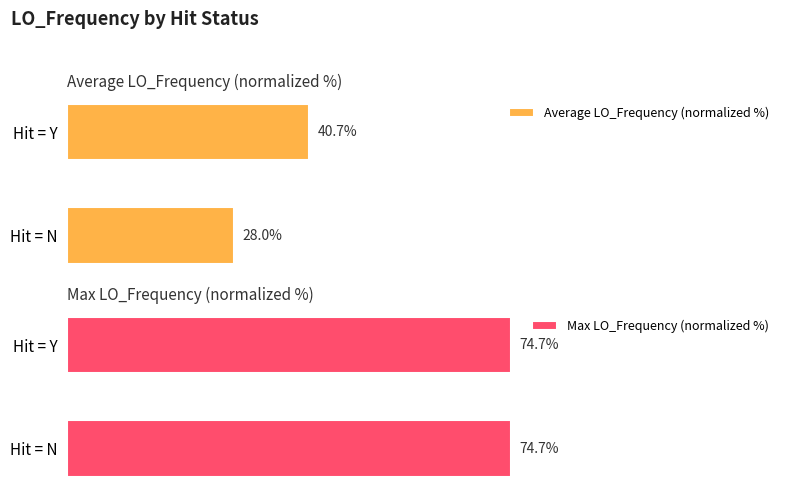

Where is Average LO_Frequency (normalized %) nearest to the value 34?

Hit = N